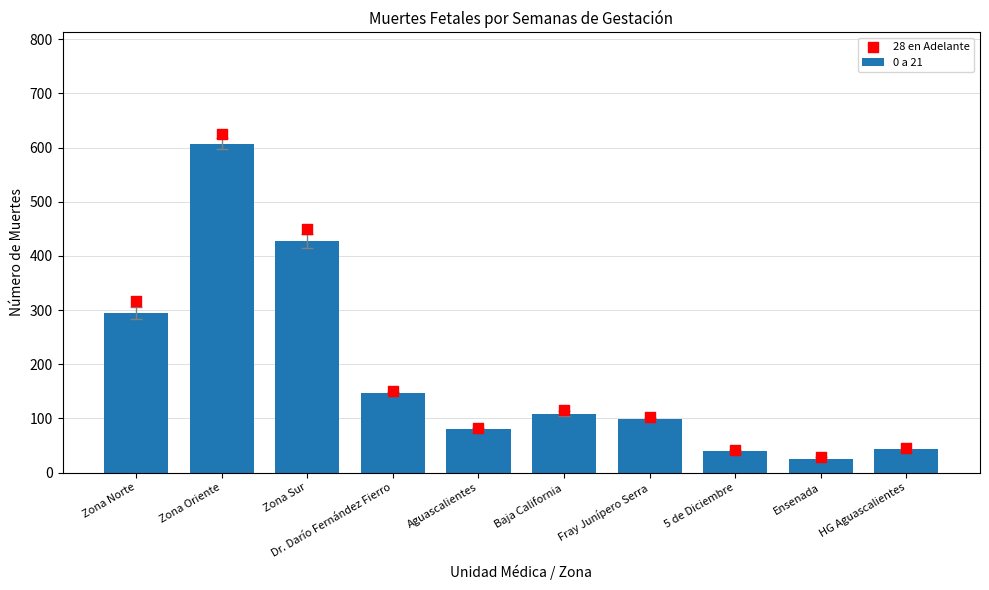

What are all the series names shown in the legend?

0 a 21, 28 en Adelante